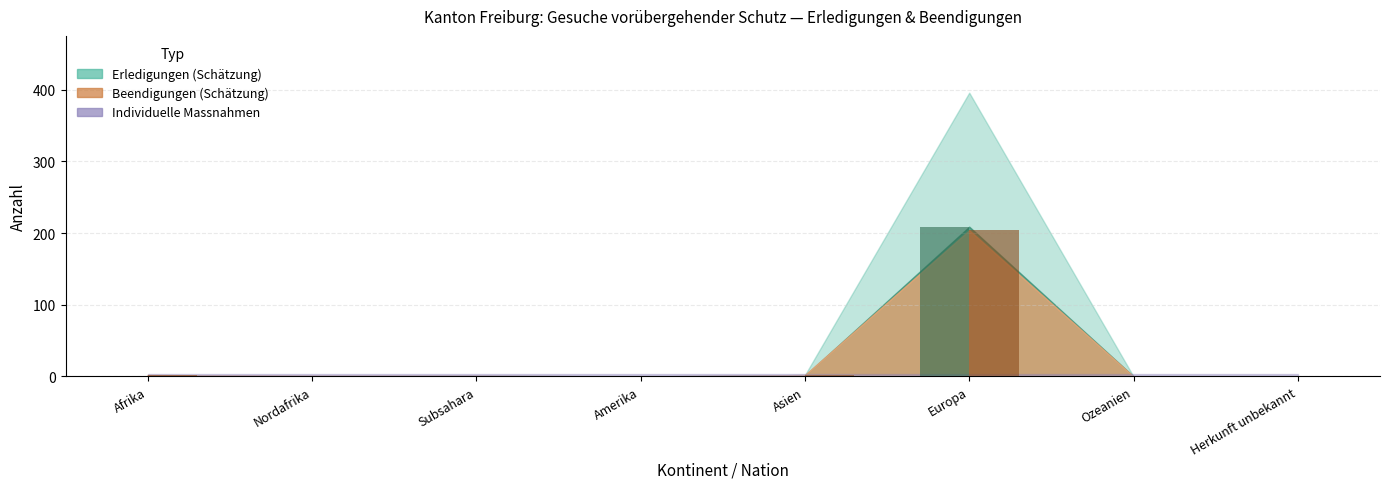

Which category has the lowest value across all series?

Nordafrika